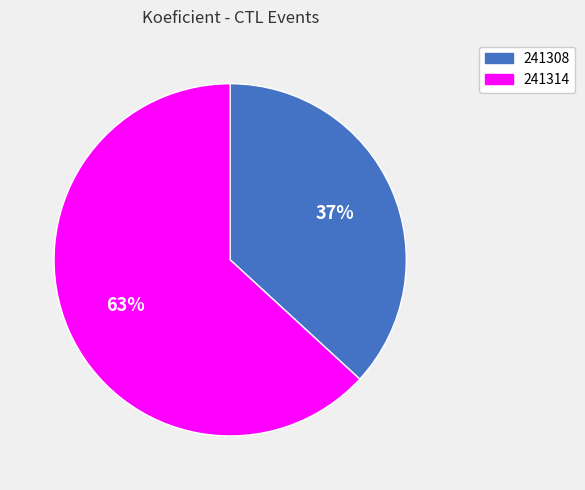

Which category accounts for the majority?

241314